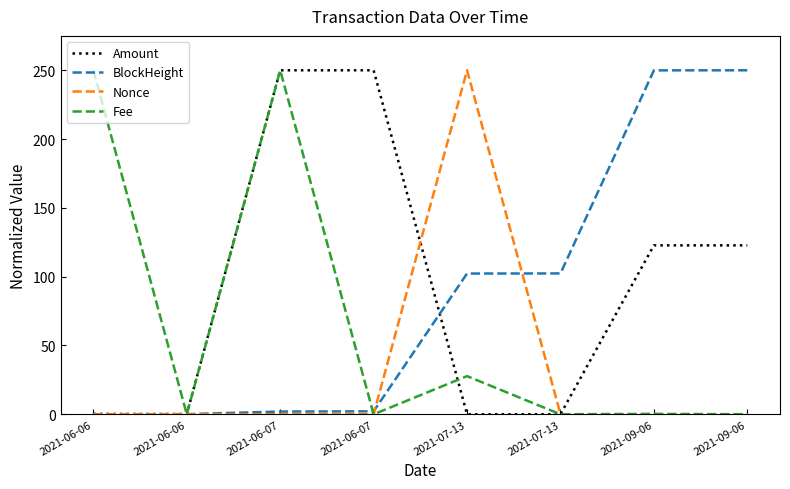

What are all the series names shown in the legend?

Amount, BlockHeight, Nonce, Fee